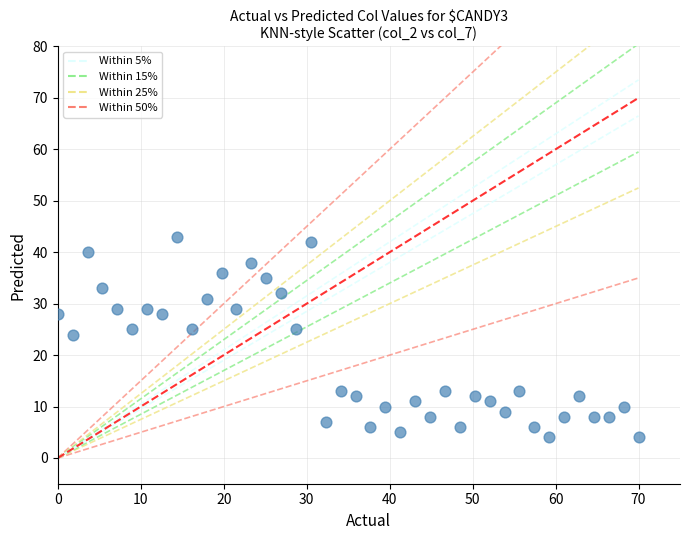

What is the range of Y values (max minus min)?

39